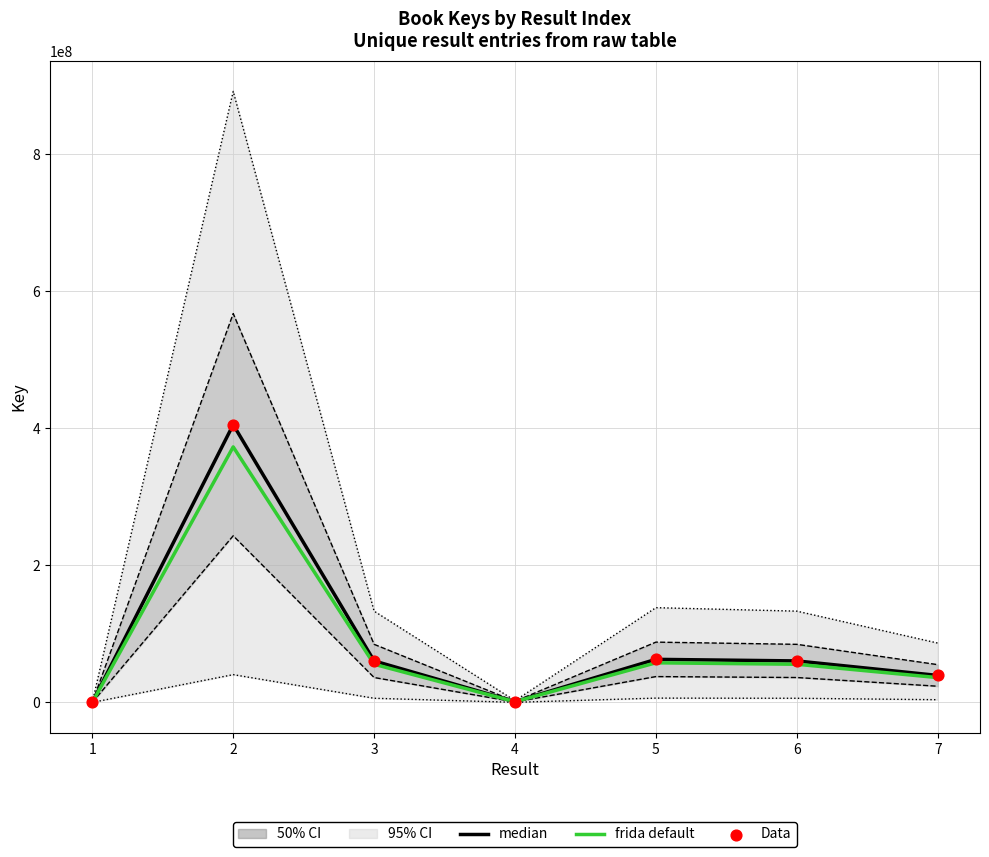

Which series contains the highest Y value?

median